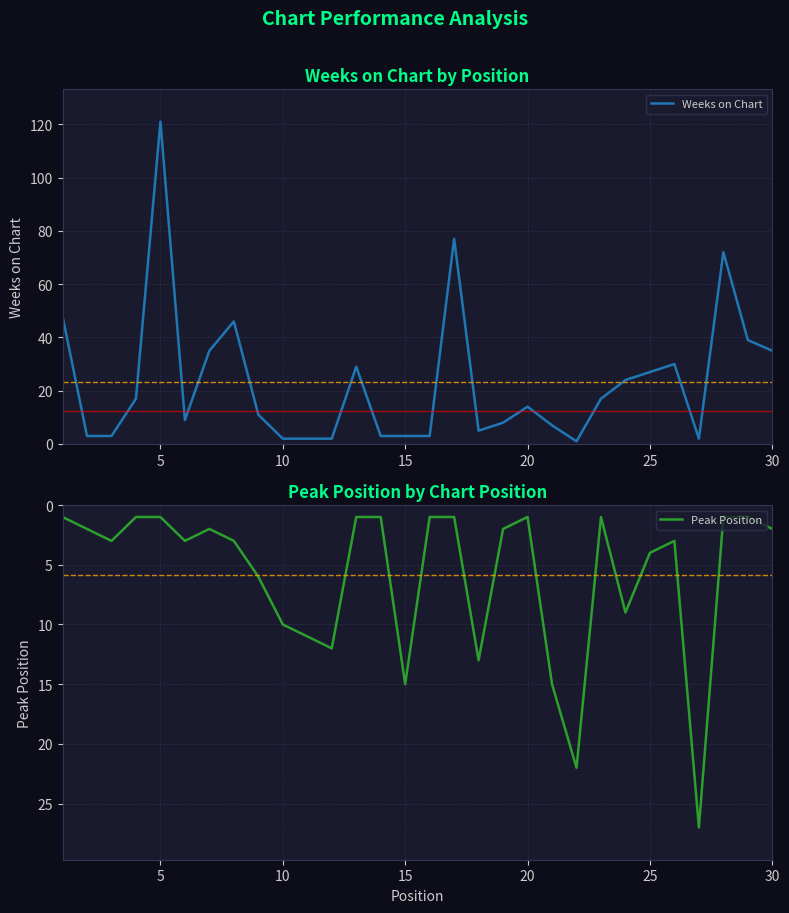

The Weeks on Chart series shows 39 at 25. True or false?

False